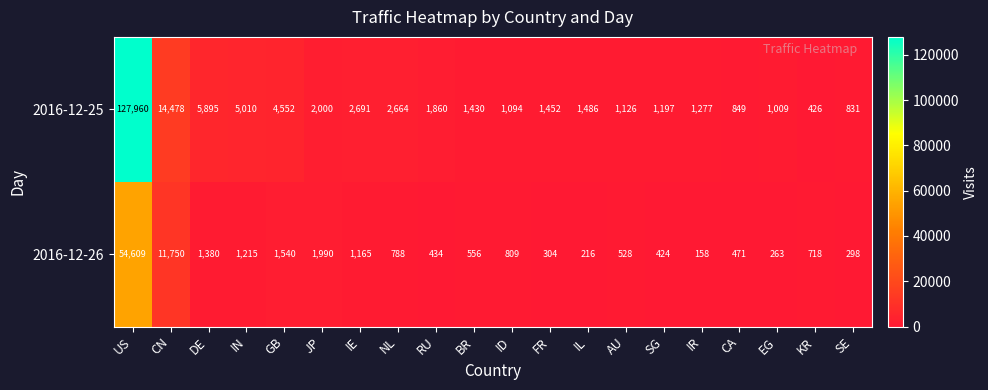

What is the spread (max minus min) of values at SG?

773